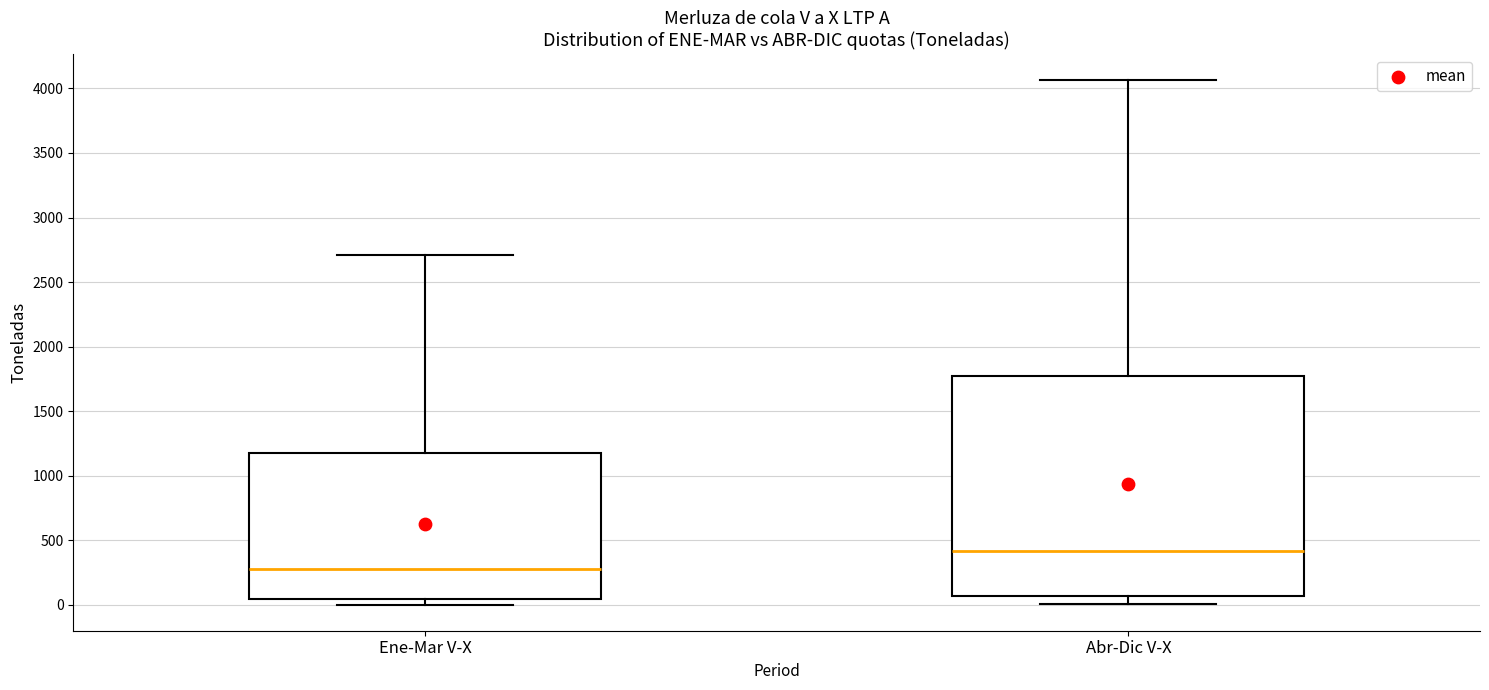

Reading left to right, transcribe this box plot: for each box, give where its median line is, the range the box spans, and where its two whiskers end, as read against the y-axis. The values are not printed on the chart, so give them approximately, as read against the axis.

Ene-Mar V-X: median 300, box 50 to 1200, whiskers 0 to 2700
Abr-Dic V-X: median 400, box 50 to 1750, whiskers 0 to 4050